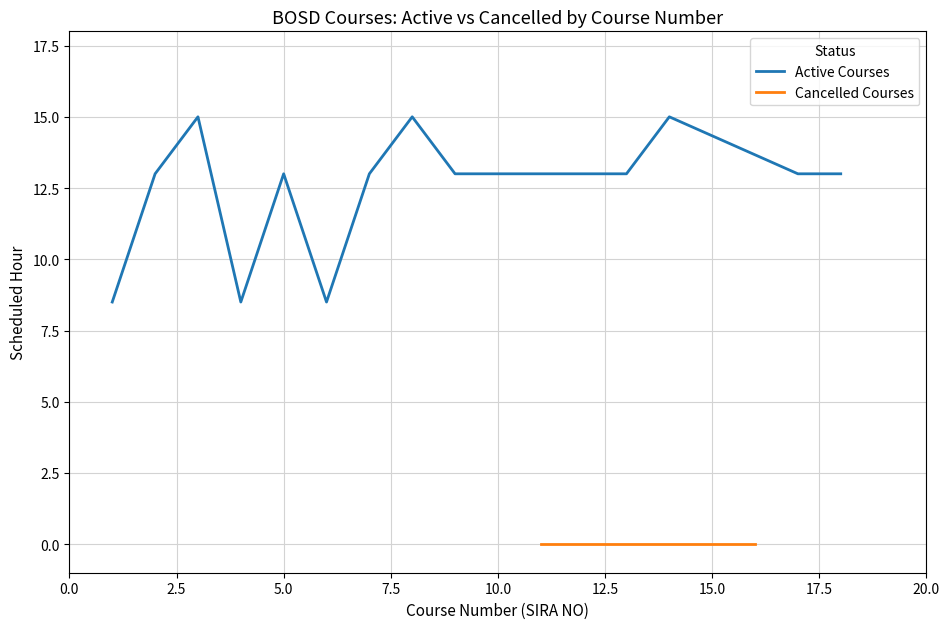

What is the minimum value for Active Courses?

8.5